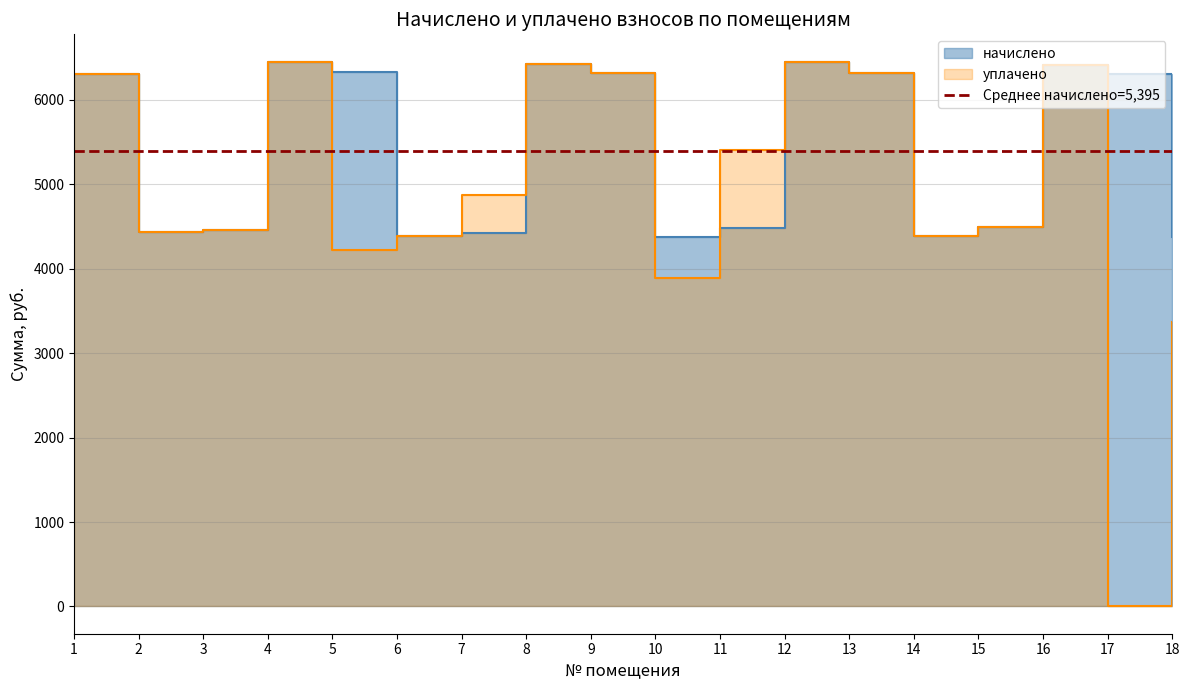

What is the approximate value of уплачено at 8?

6416.6